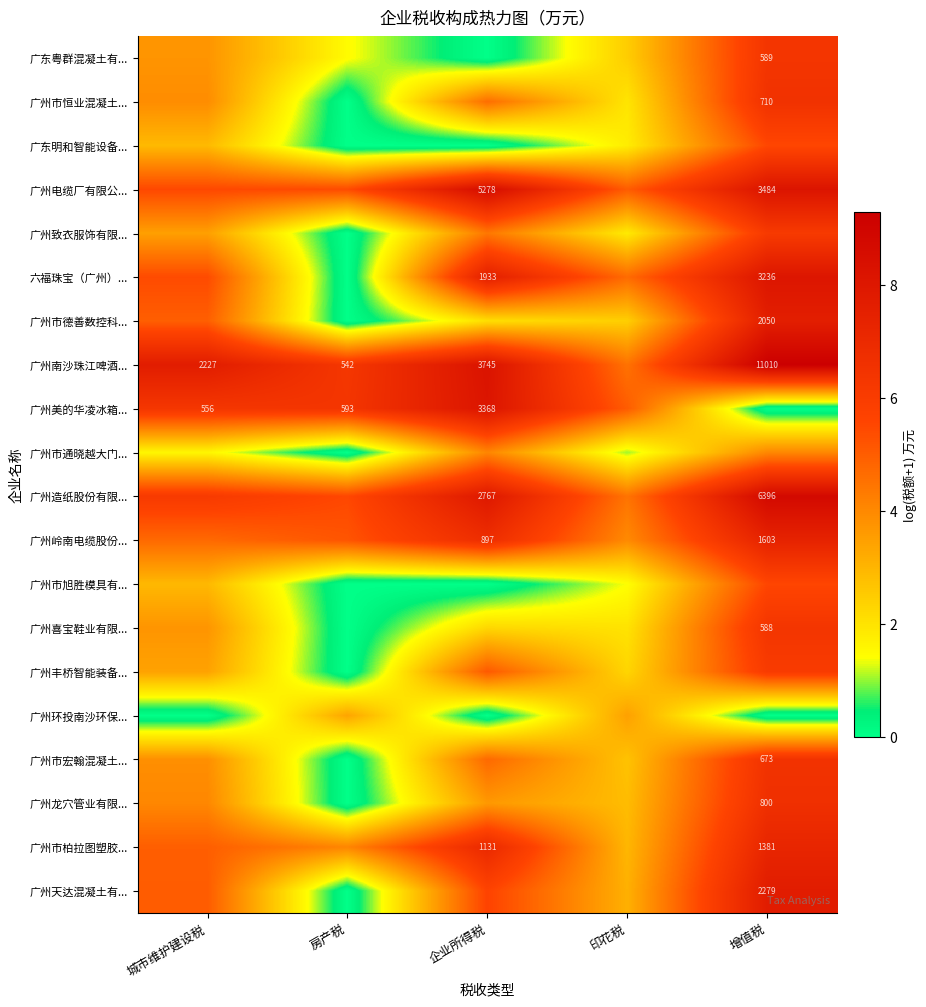

At which category is the sum across all series the highest?

增值税